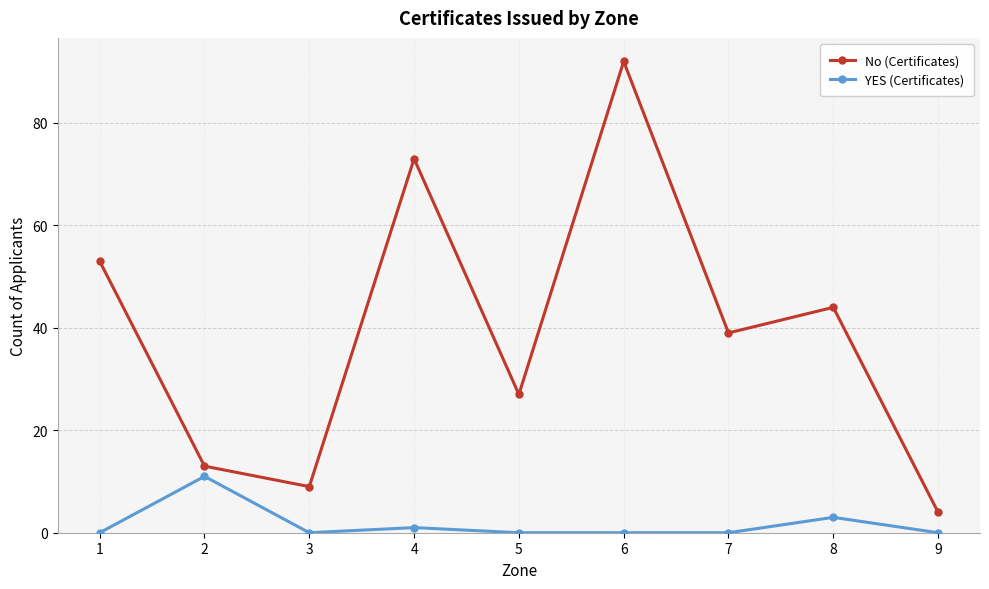

Where is YES (Certificates) nearest to the value 5?

8